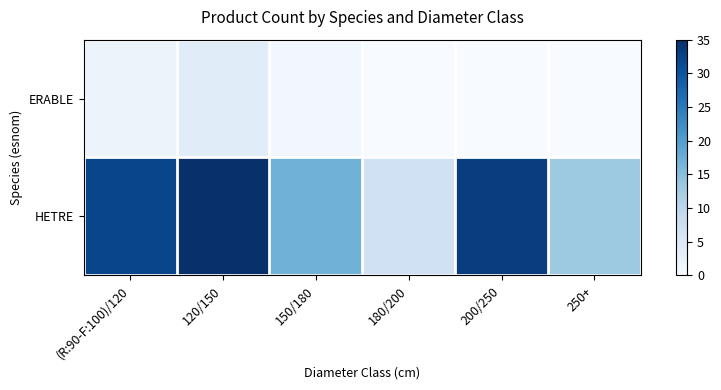

How many categories are shown in the chart?

6